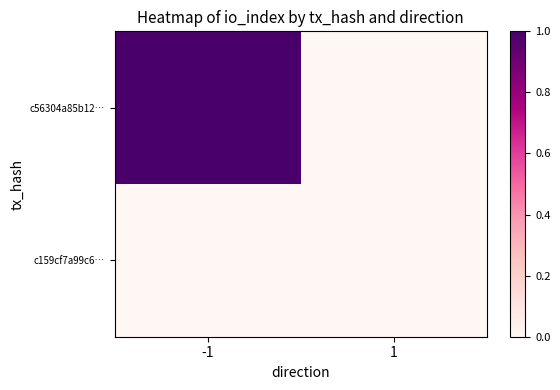

Between 1 and -1, which is larger?

-1